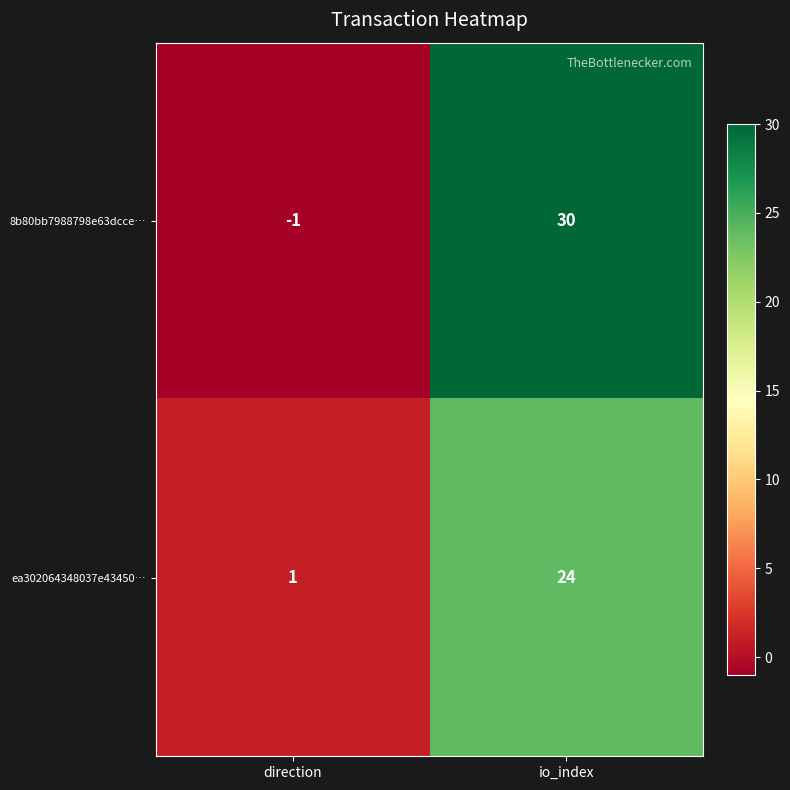

Between direction and io_index, which series saw the biggest shift?

8b80bb7988798e63dcce…